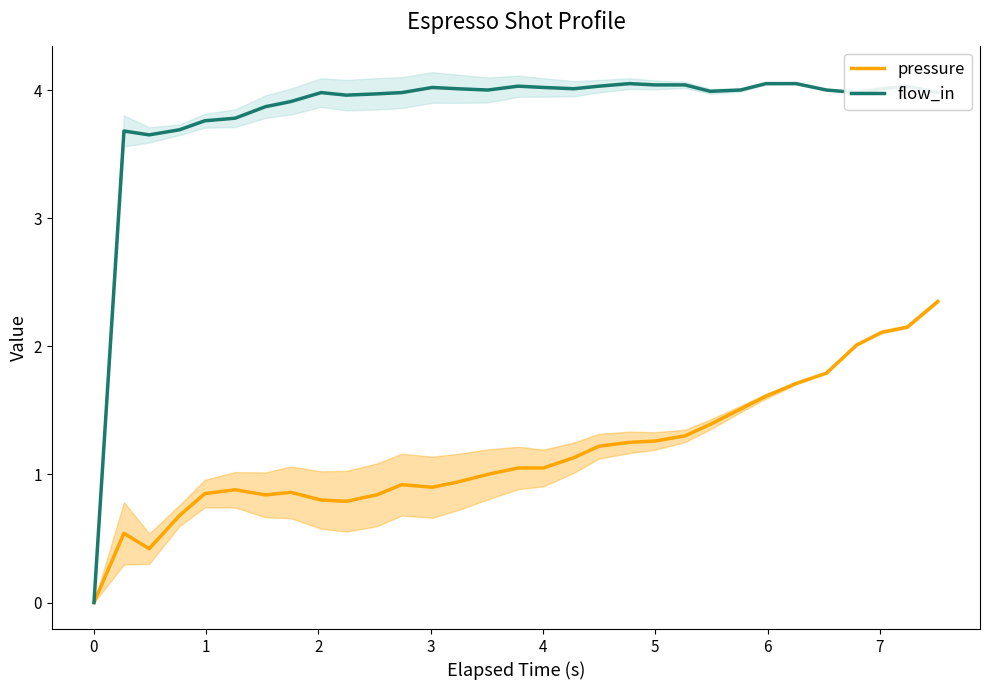

Rank the series by their maximum value, from highest to lowest.

flow_in, pressure